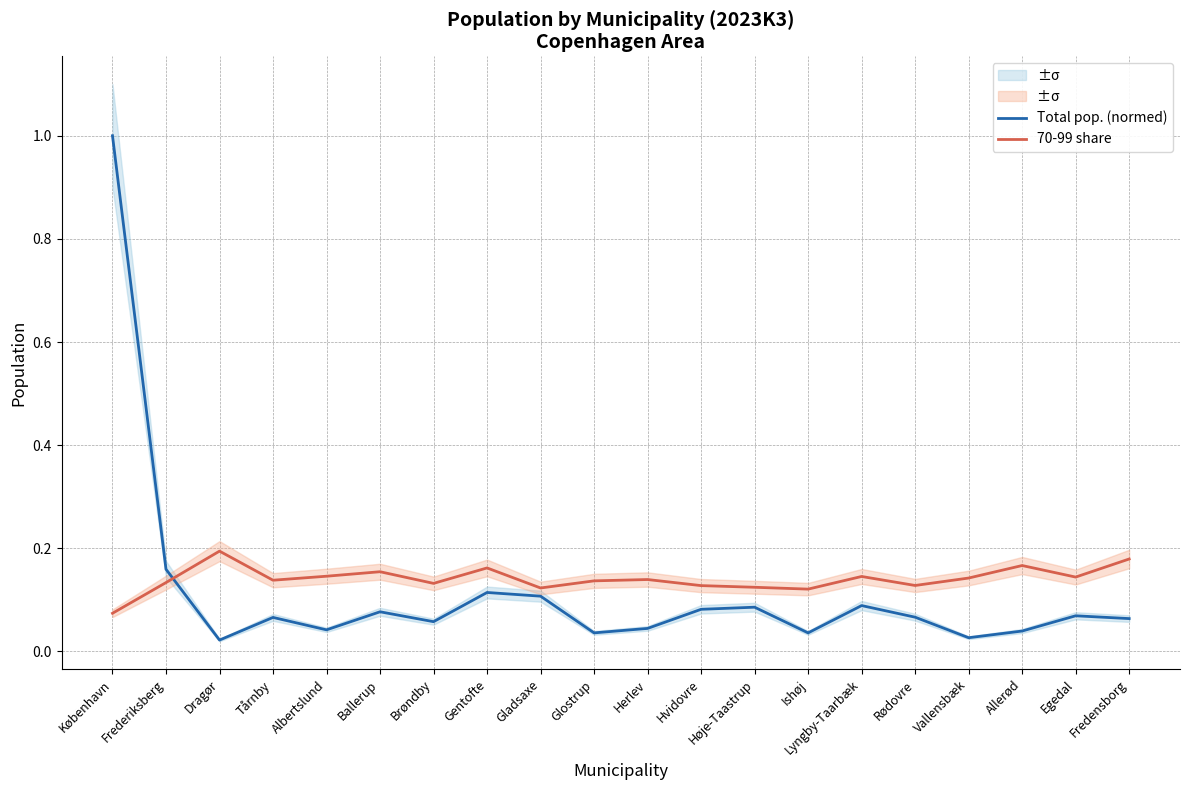

Between which two adjacent categories do 70-99 share and Total pop. (normed) first intersect?

Frederiksberg and Dragør